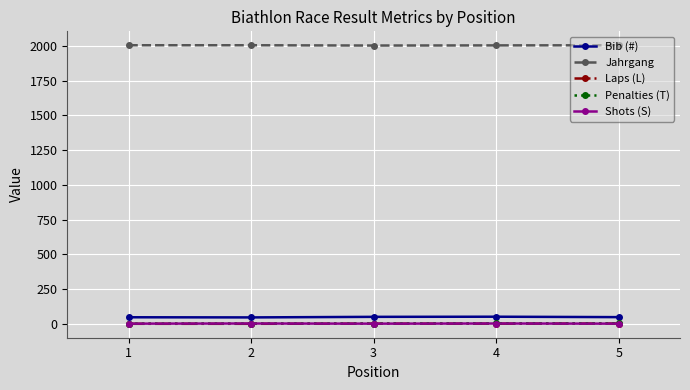

Which series has the largest total across all categories?

Jahrgang